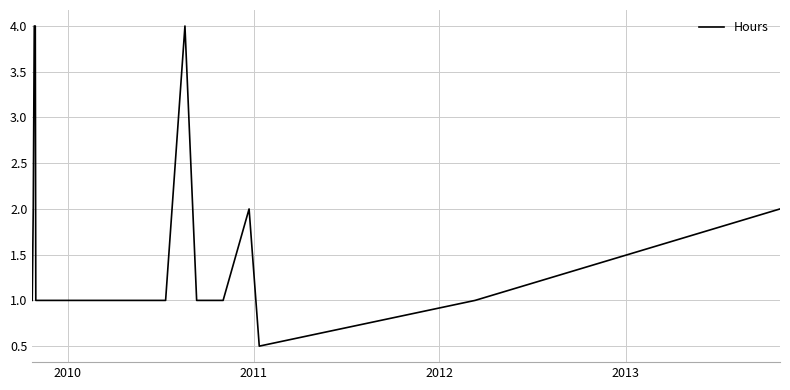

What is the maximum value shown in the chart?

4.0